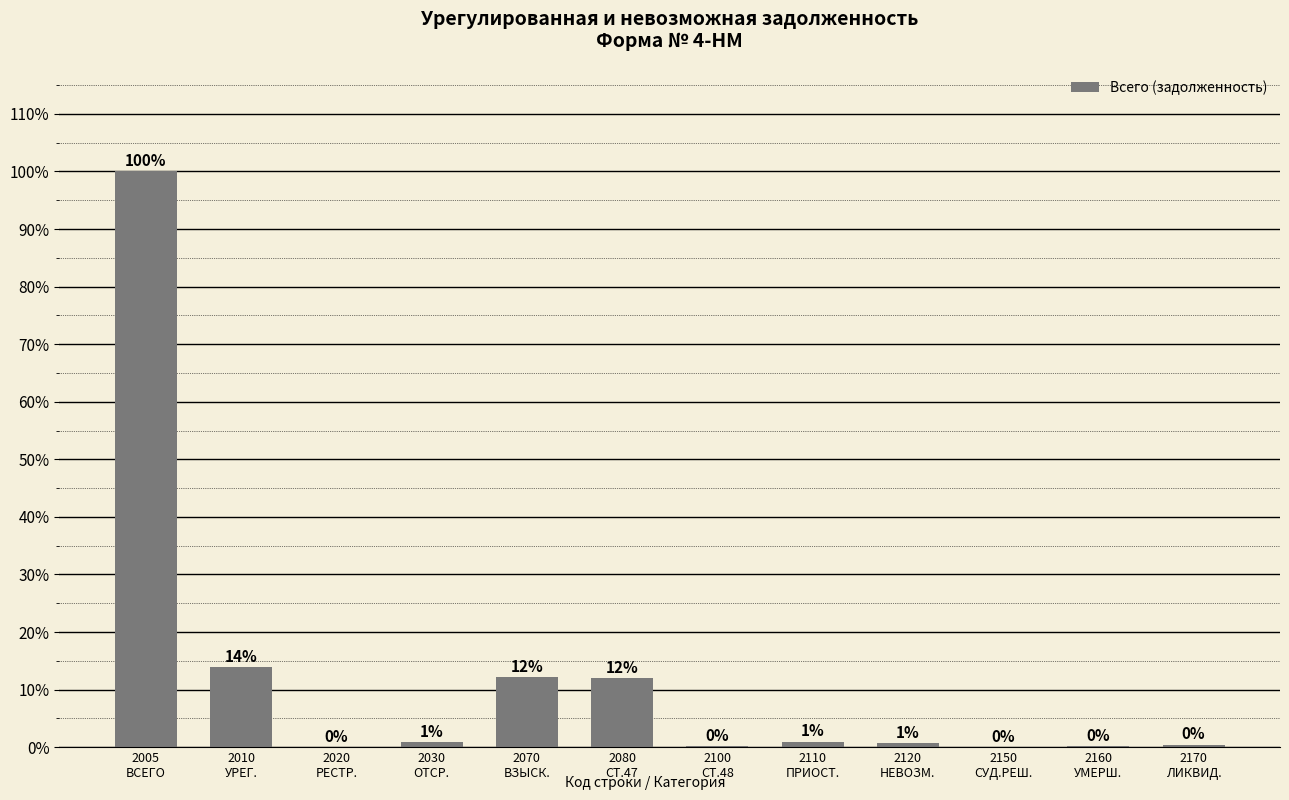

What is the maximum value shown in the chart?

100.0